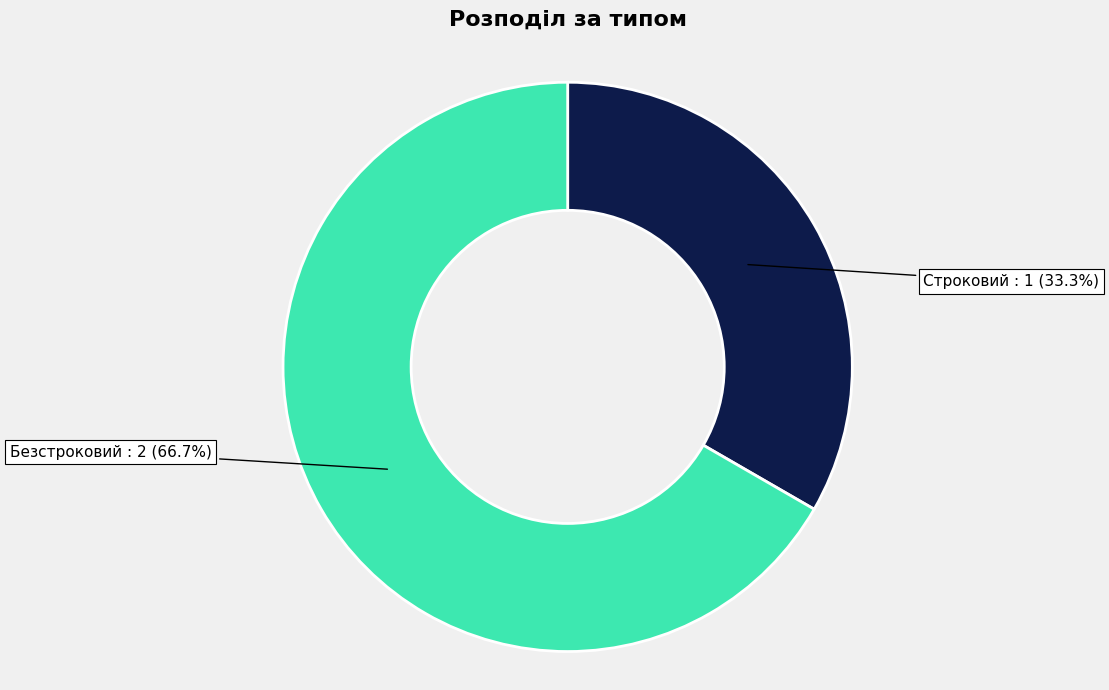

Does any single category account for the majority?

Yes